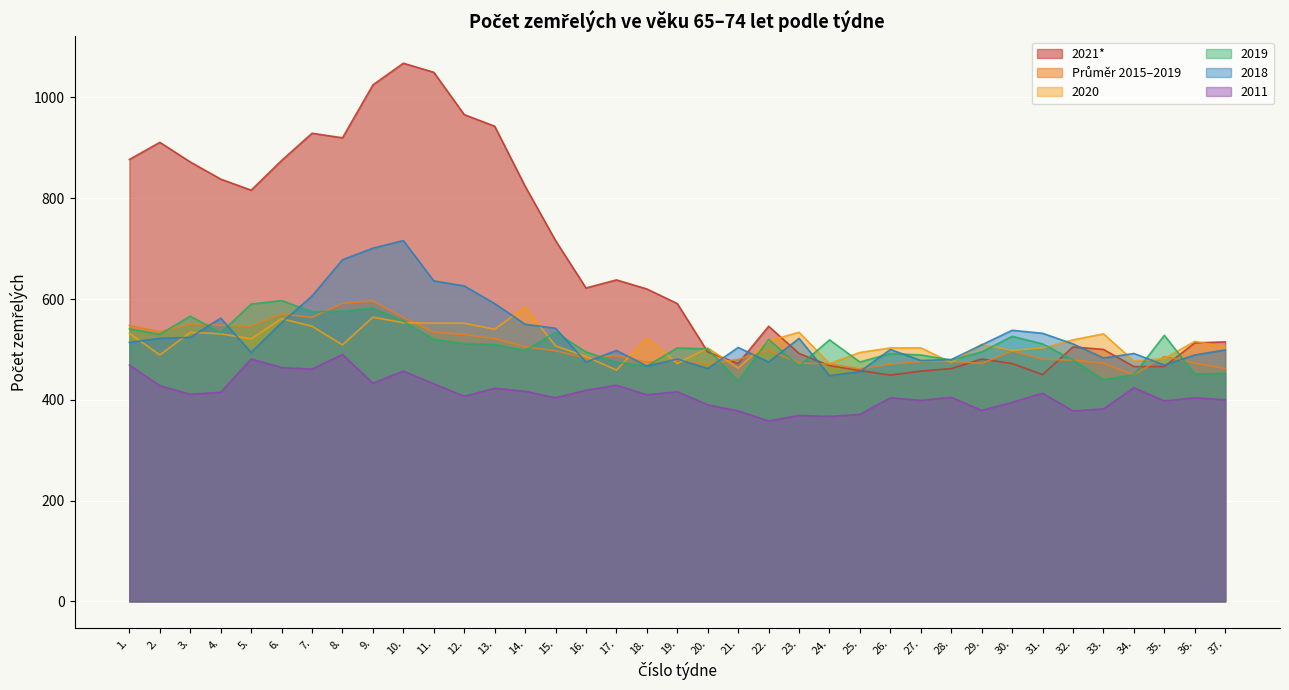

True or false: Průměr 2015–2019 has a value of 473.2 at 23..

True